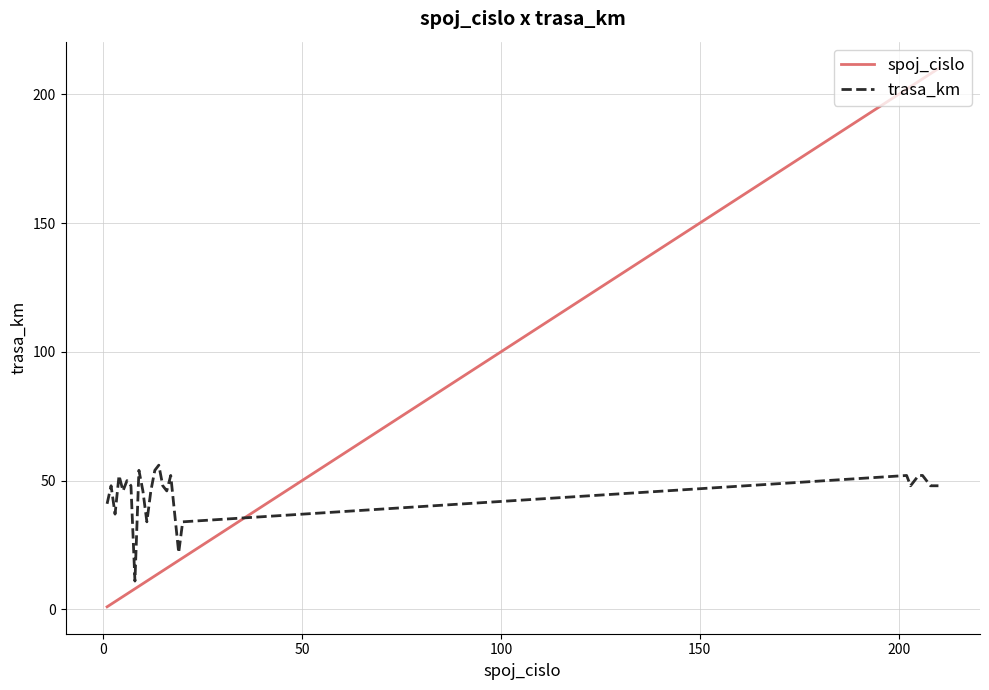

Which series has the widest spread of values?

spoj_cislo